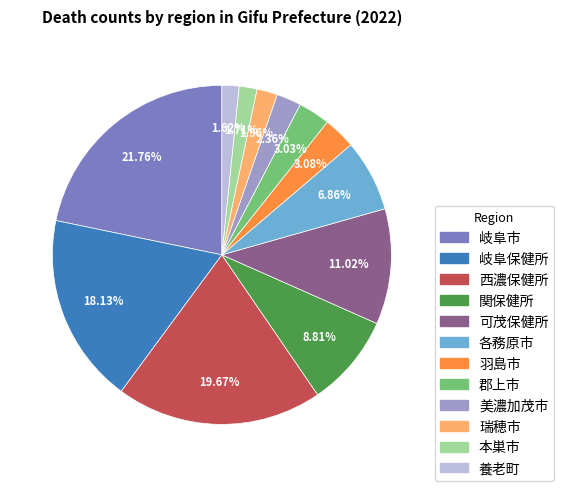

How many slices are in this pie chart?

12